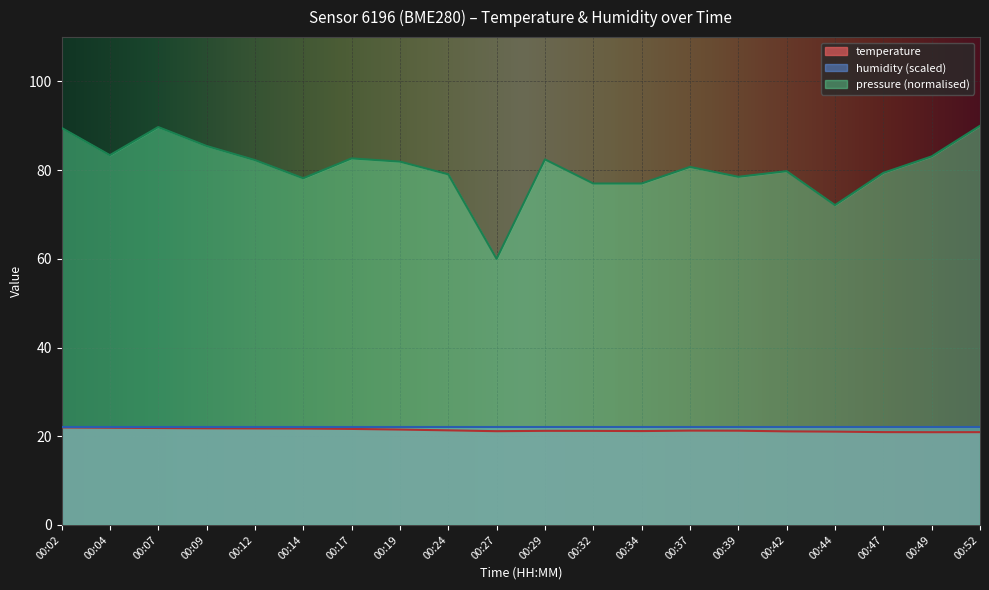

What is the difference between the temperature values at 00:49 and 00:29?

0.3